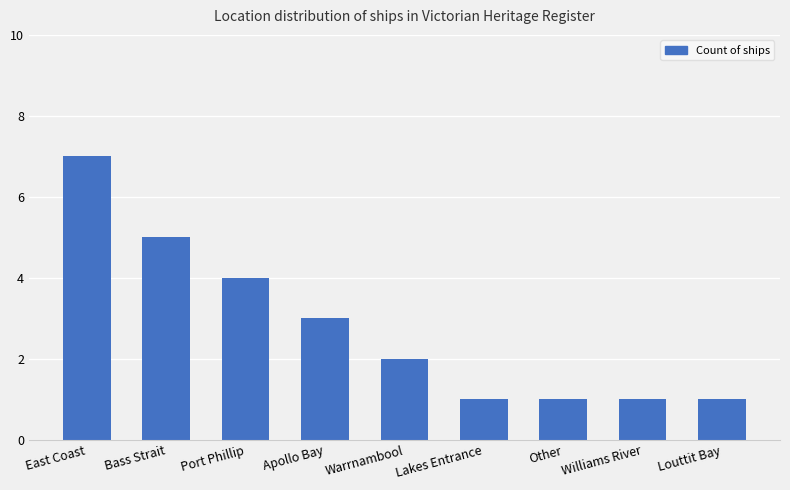

How many bars are there in total?

9